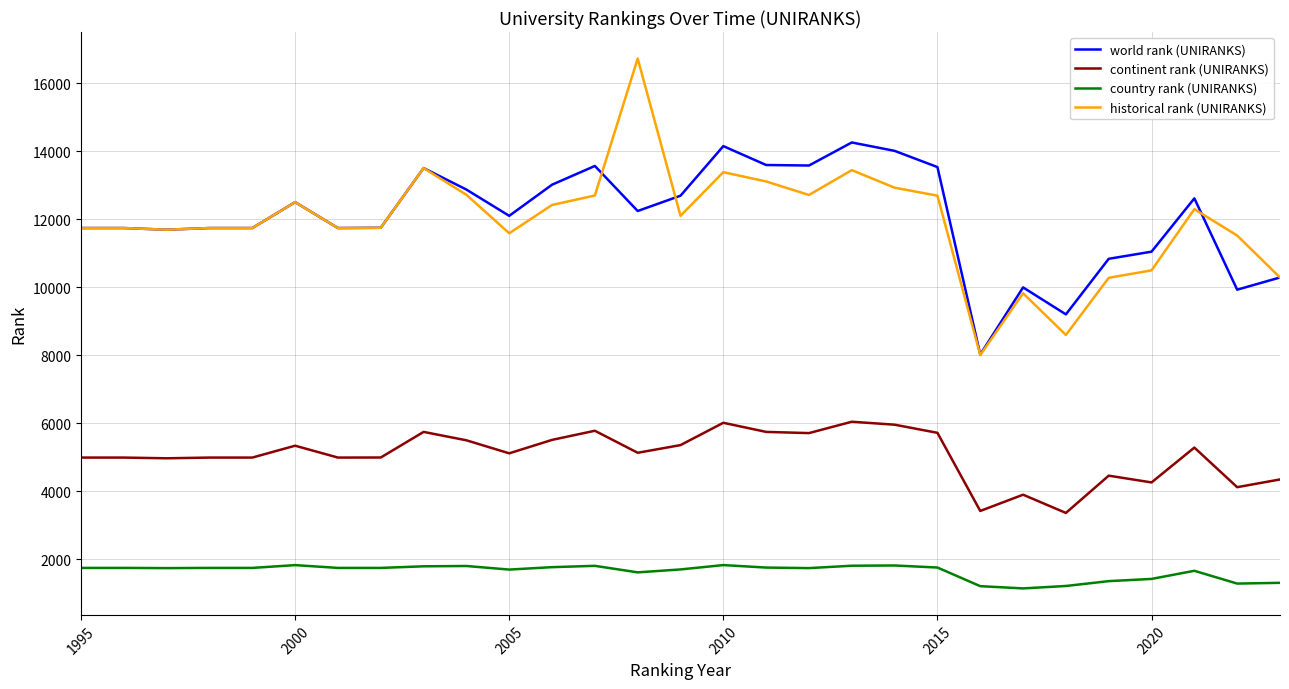

What is the maximum value for continent rank (UNIRANKS)?

6051.0